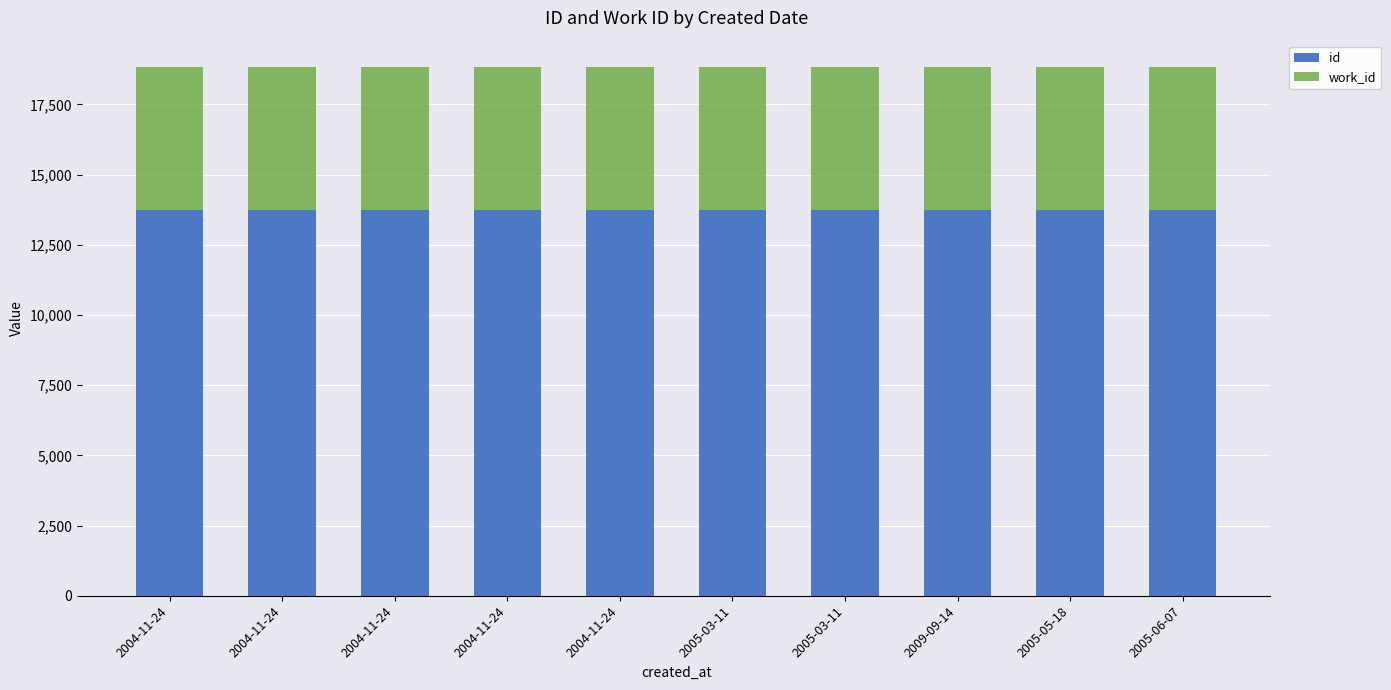

What are all the series names shown in the legend?

id, work_id